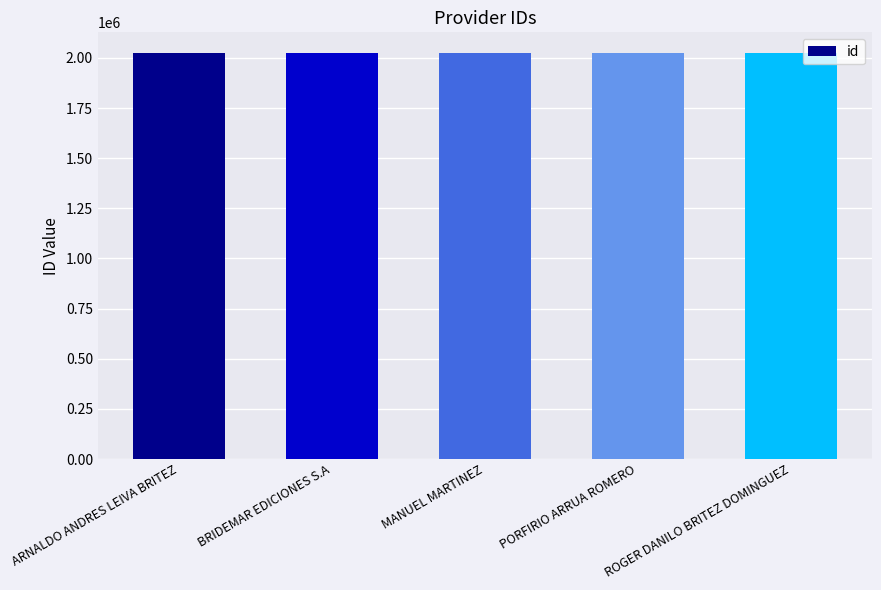

What is the greatest value displayed?

2025925